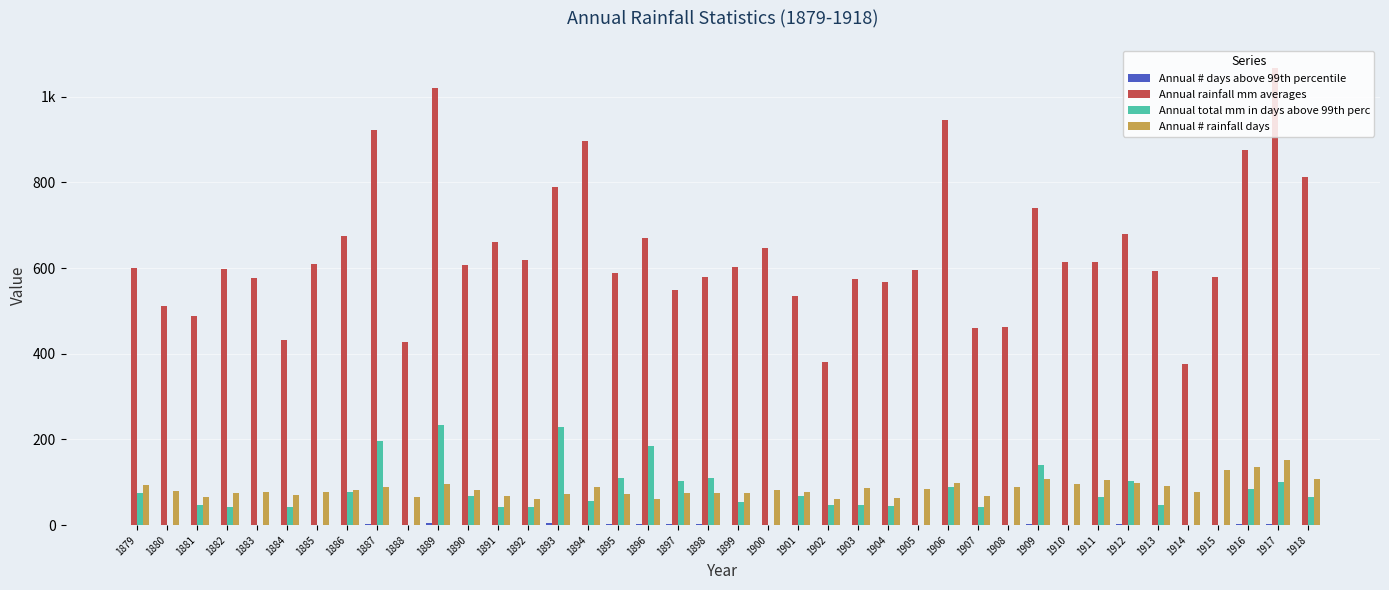

Are the bars grouped side by side (vs. stacked)?

Yes